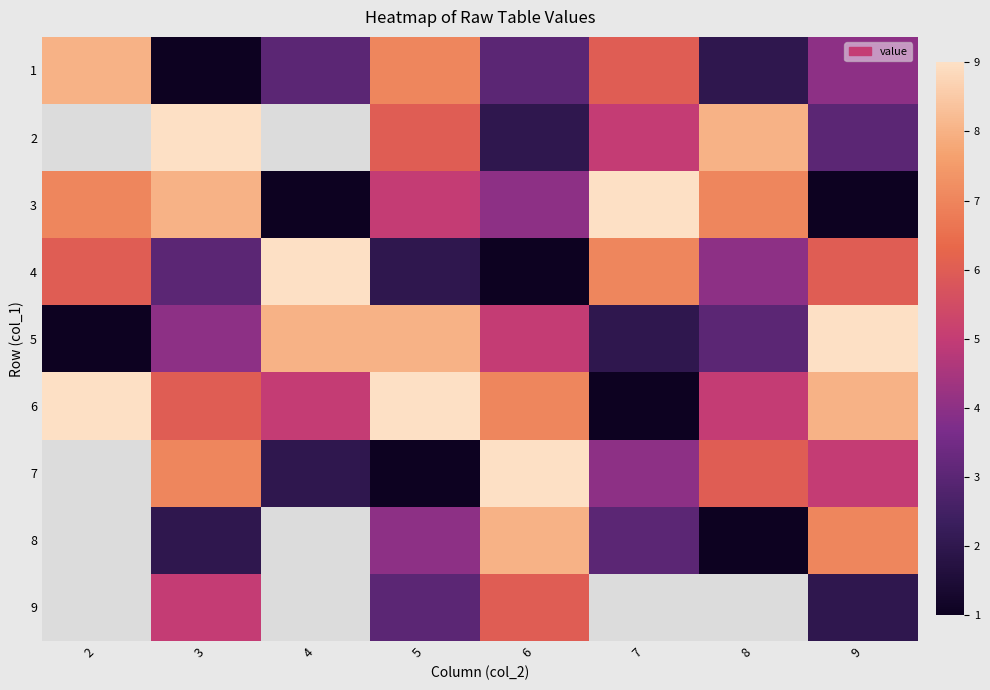

How many data points in 1 are above 4?

3